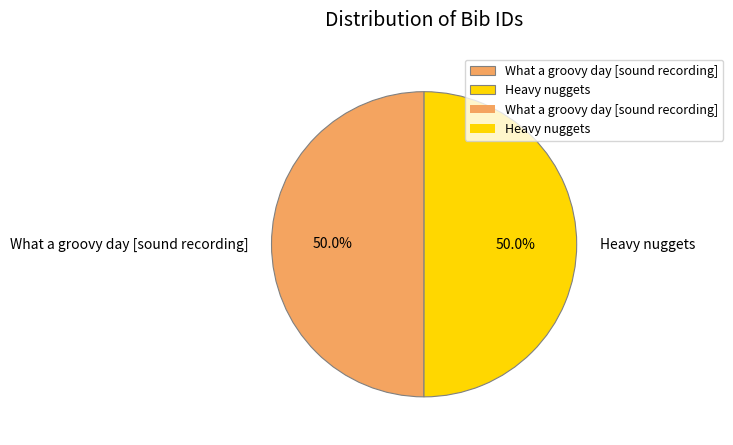

What is the ratio of the value at Heavy nuggets to the value at What a groovy day [sound recording]?

1.0